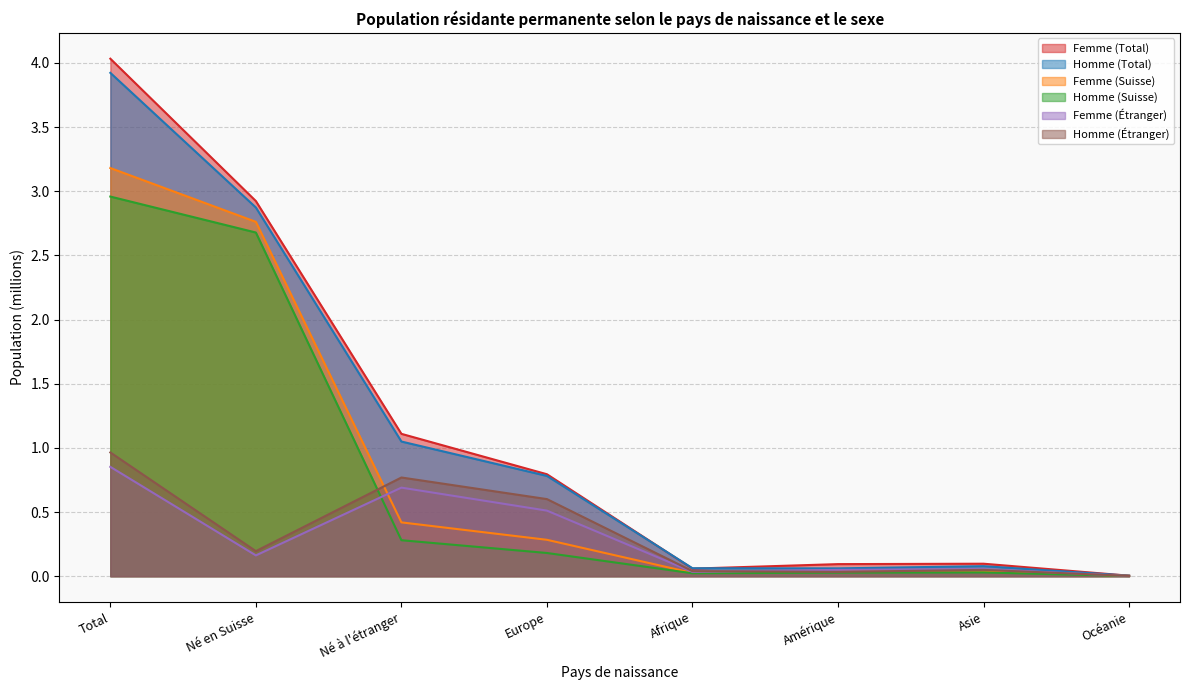

Does the chart display data point markers on the line(s)?

No